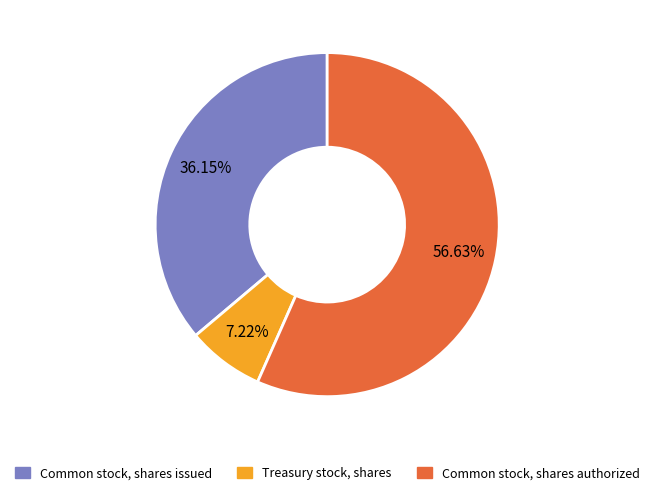

Which slice represents more than half of the pie?

Common stock, shares authorized